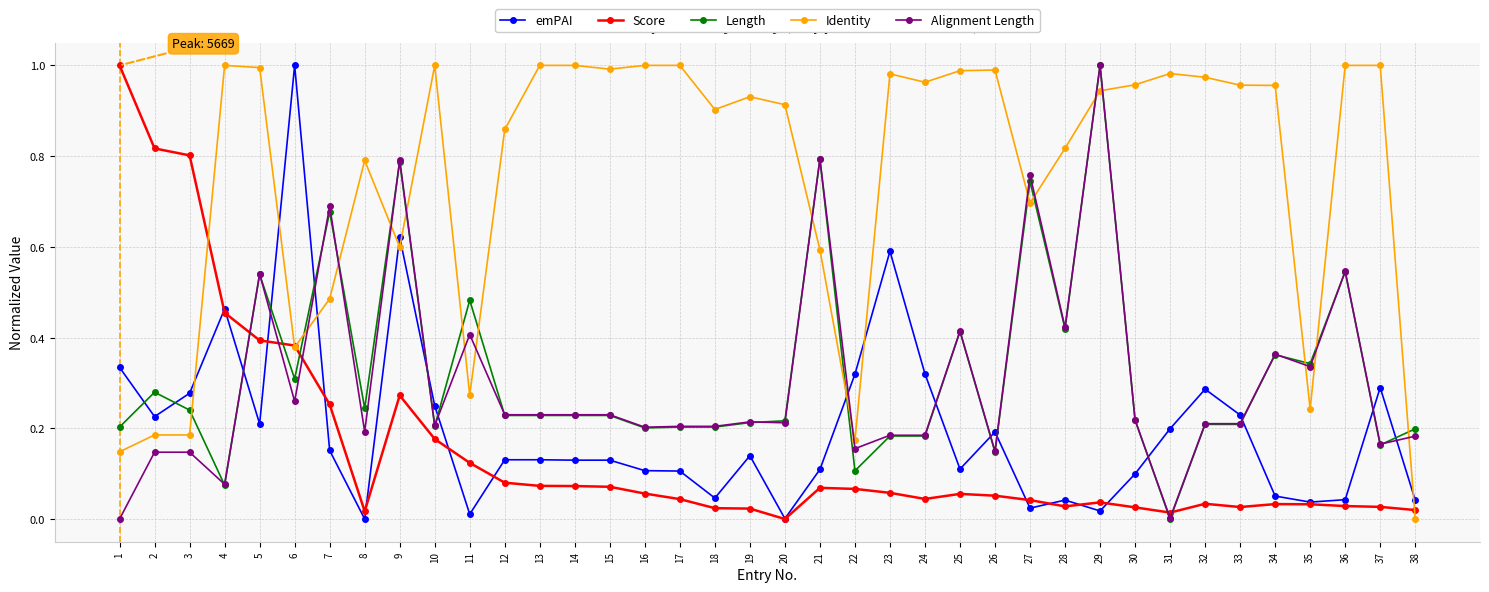

The value of Identity at 5 is 1.0. True or false?

True